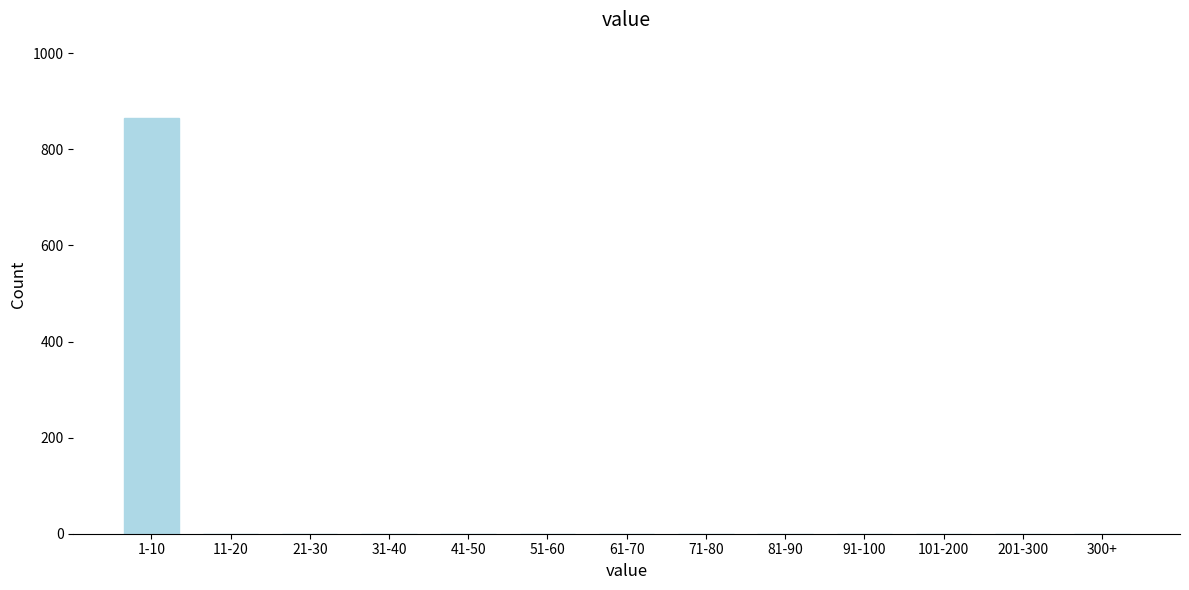

Reading left to right, transcribe all the data shown in this chart.

1-10=866	11-20=0	21-30=0	31-40=0	41-50=0	51-60=0	61-70=0	71-80=0	81-90=0	91-100=0	101-200=0	201-300=0	300+=0